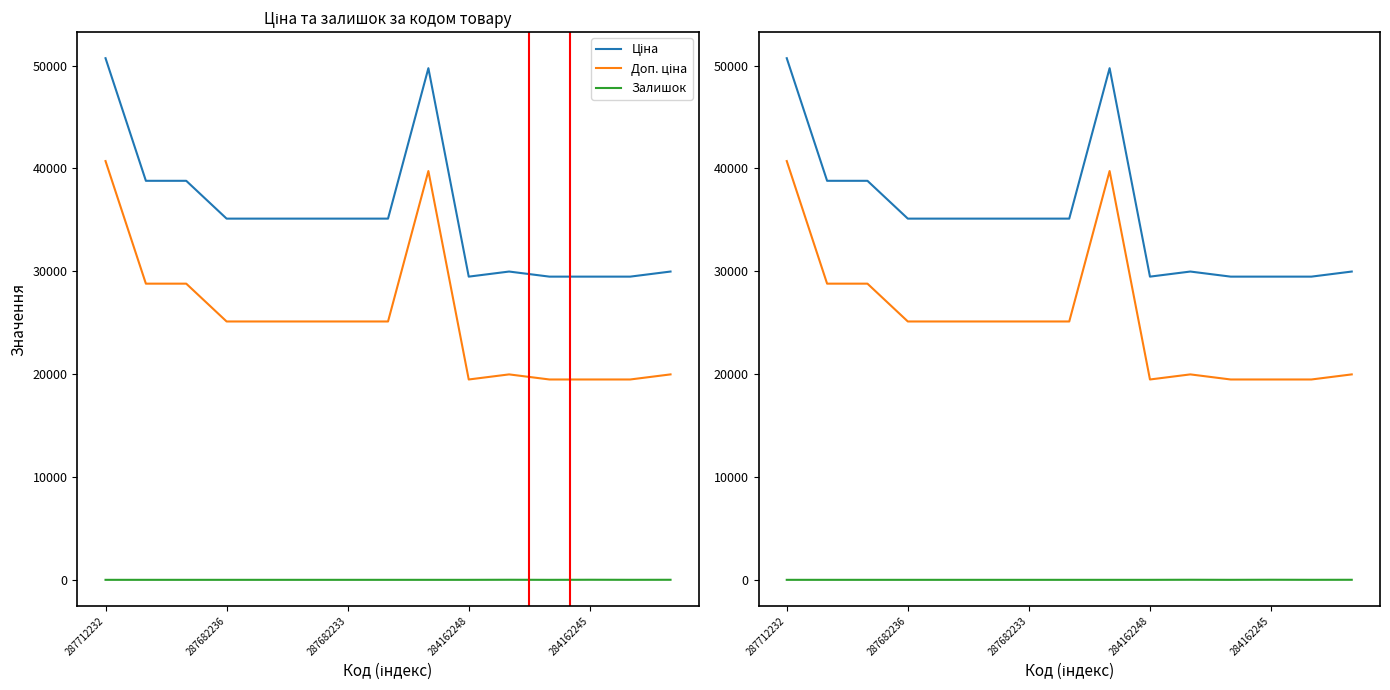

What is the difference between the maximum and minimum values in the Доп. ціна series?

21237.1